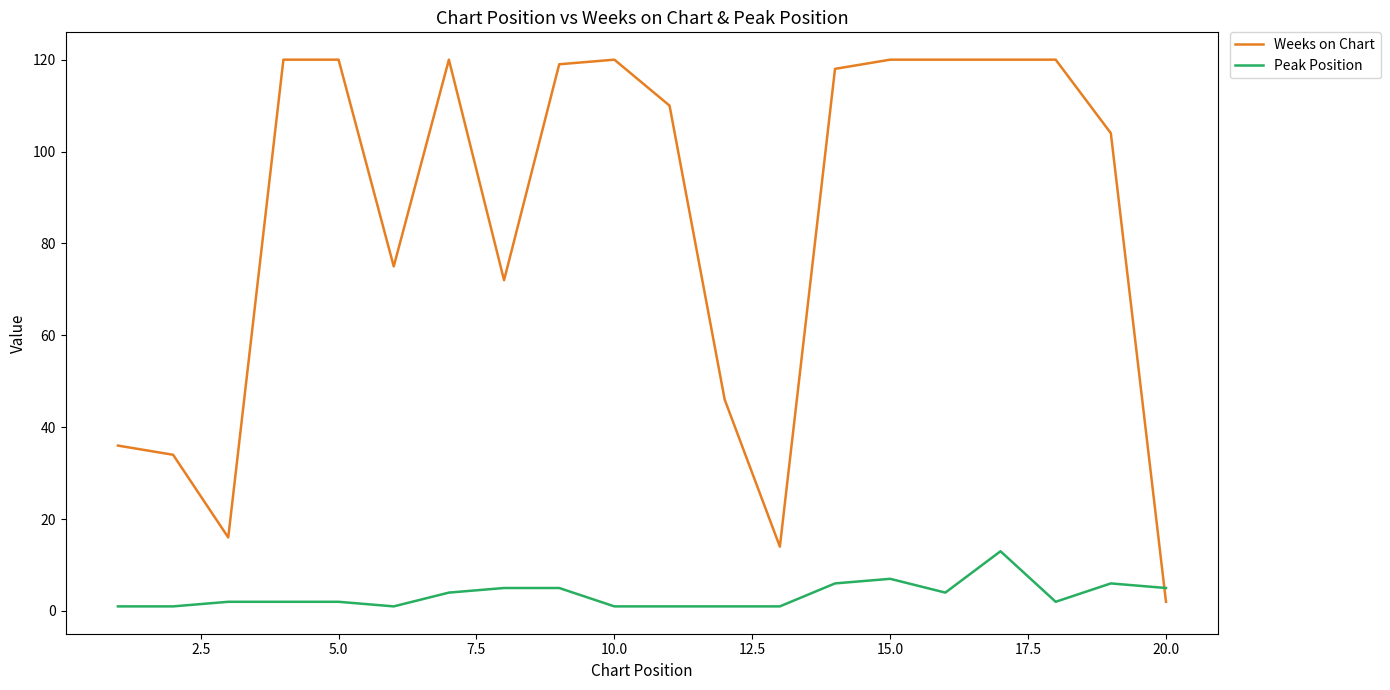

How many series are shown in this chart?

2